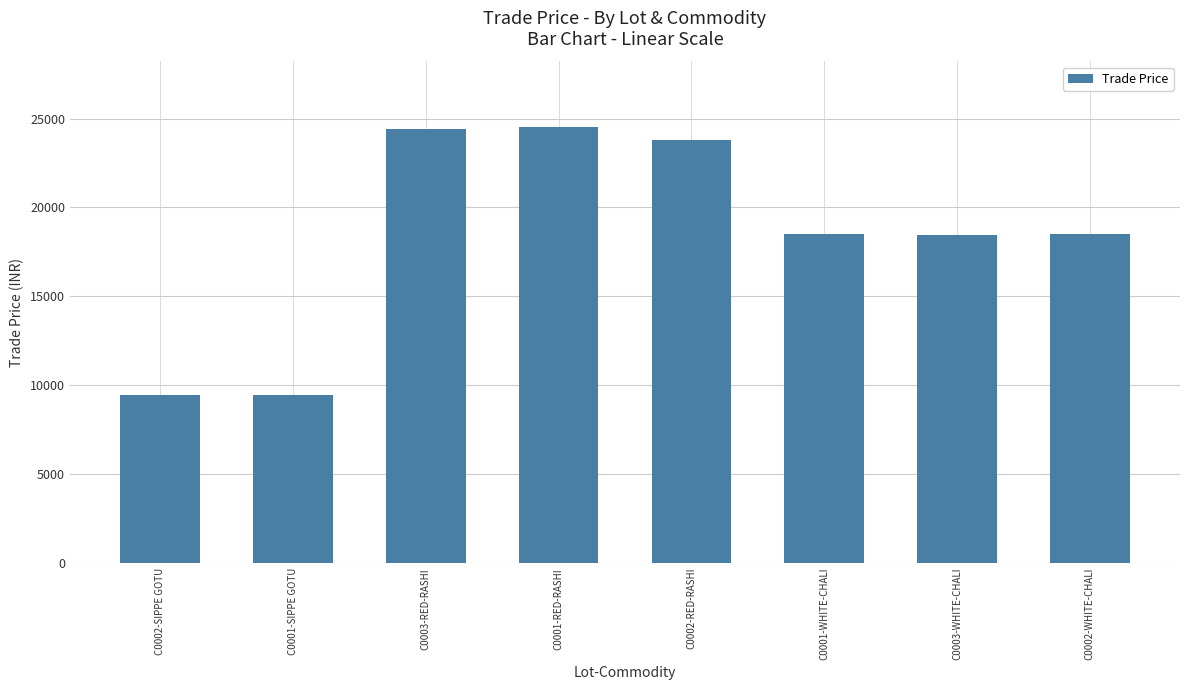

What is the change in value from C0001-SIPPE GOTU to C0003-RED-RASHI?

+14985